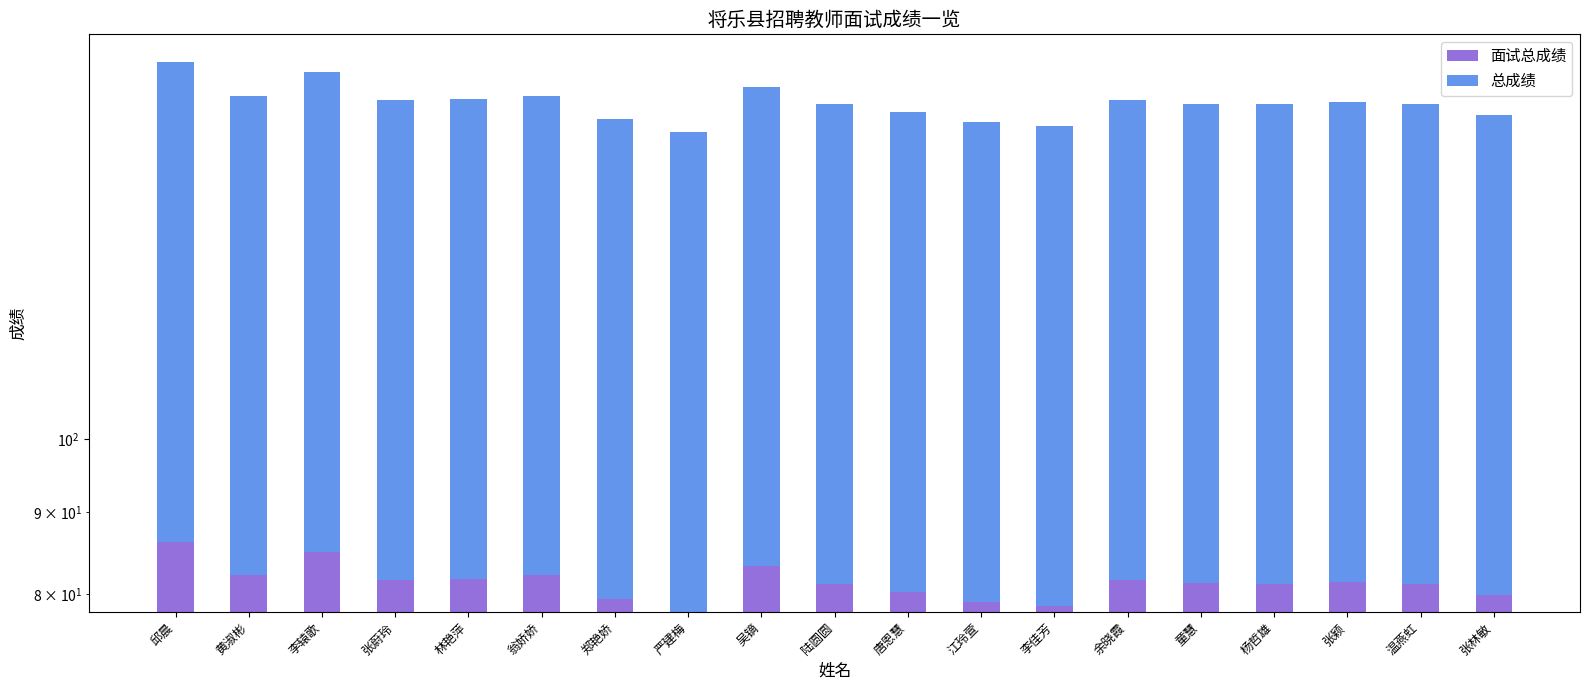

Count the number of categories in the chart.

19